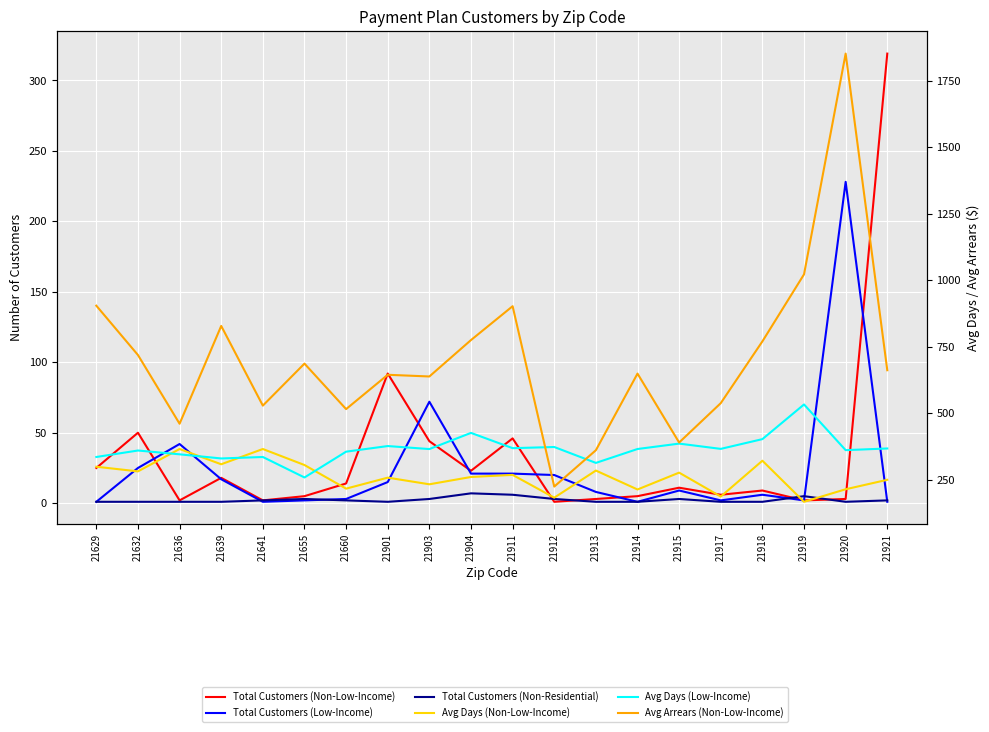

At how many categories does at least one series exceed 921?

2